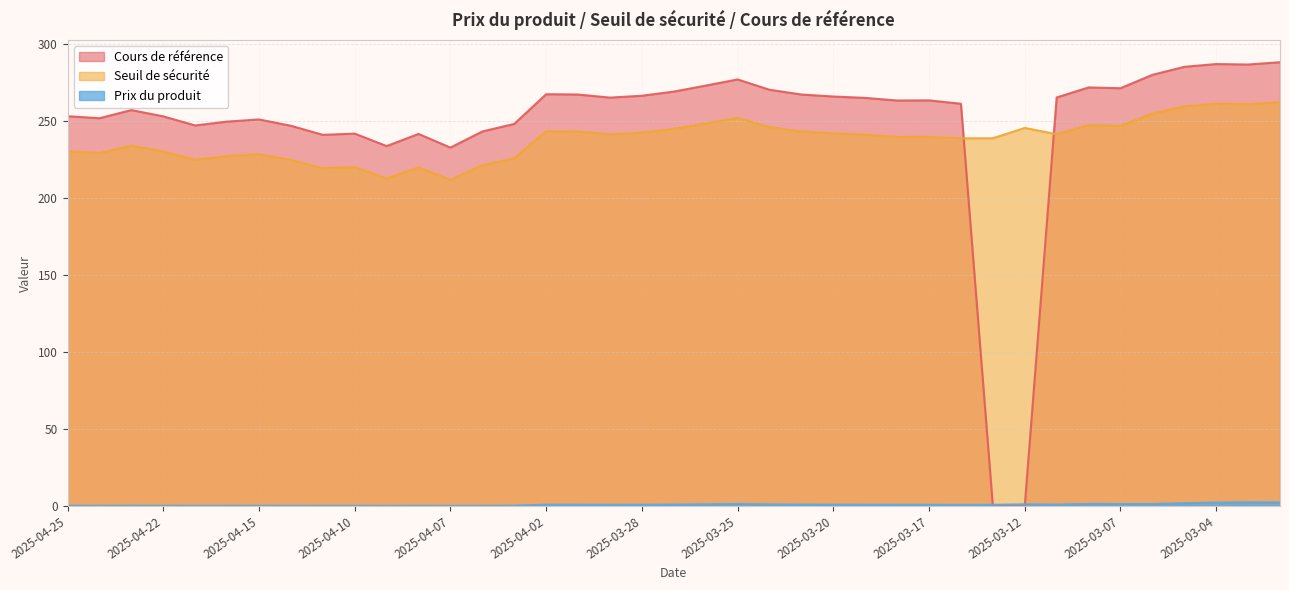

Which category has the highest value across all series?

2025-02-28